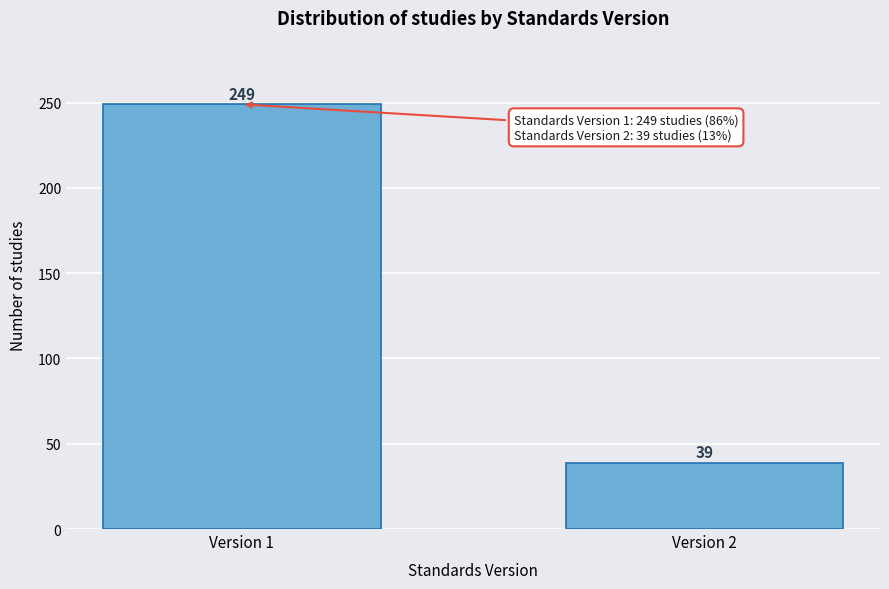

Reading right to left, transcribe all the data shown in this chart.

Version 2=39	Version 1=249